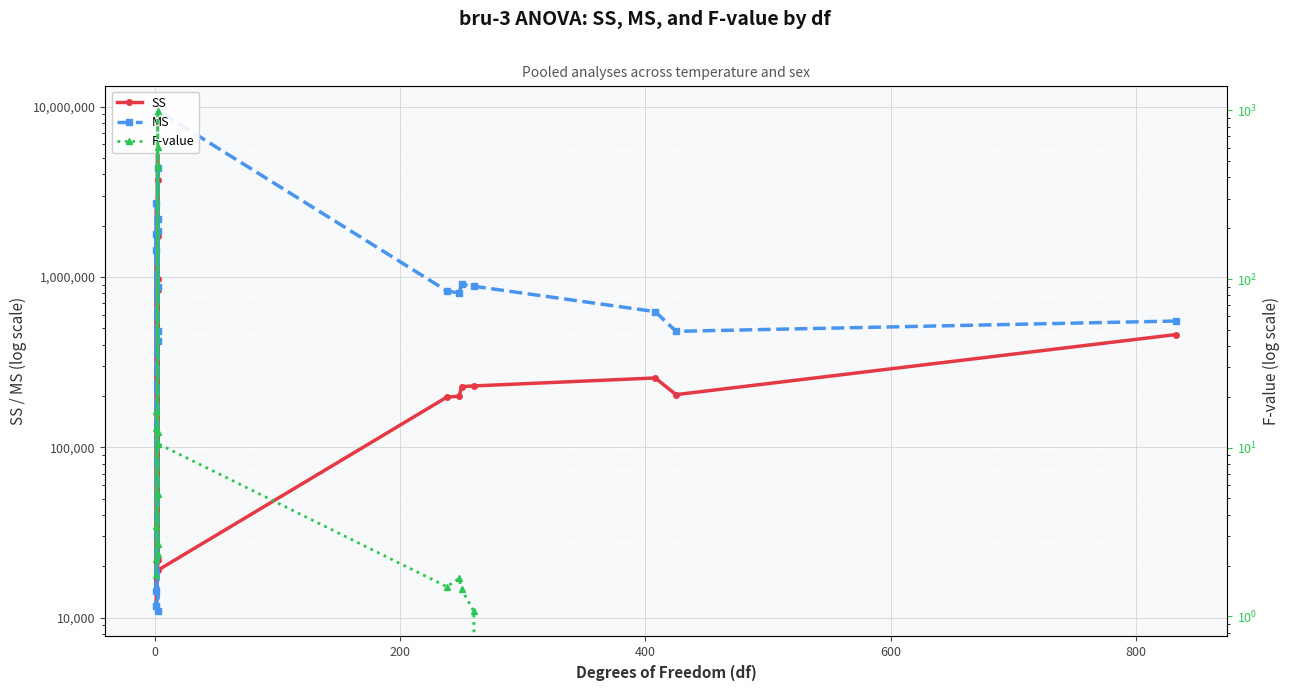

Is this an area chart (filled region under the line)?

No